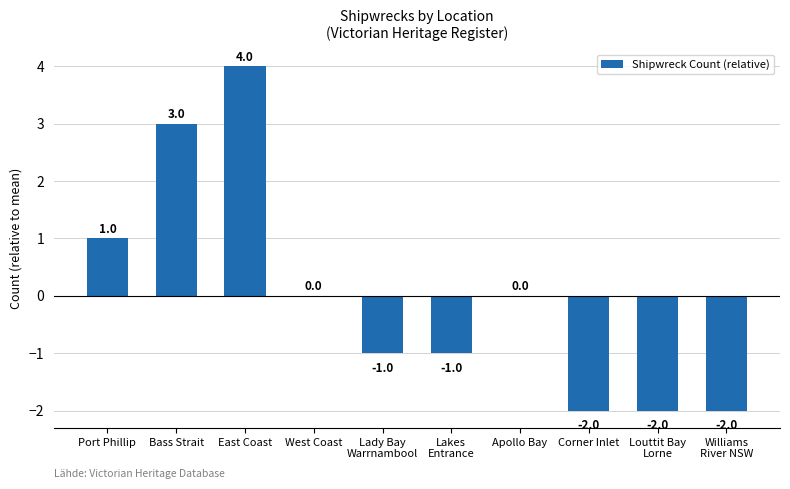

Reading left to right, what are all the values shown in this chart?

Port Phillip=1	Bass Strait=3	East Coast=4	West Coast=0	Lady Bay
Warrnambool=-1	Lakes
Entrance=-1	Apollo Bay=0	Corner Inlet=-2	Louttit Bay
Lorne=-2	Williams
River NSW=-2